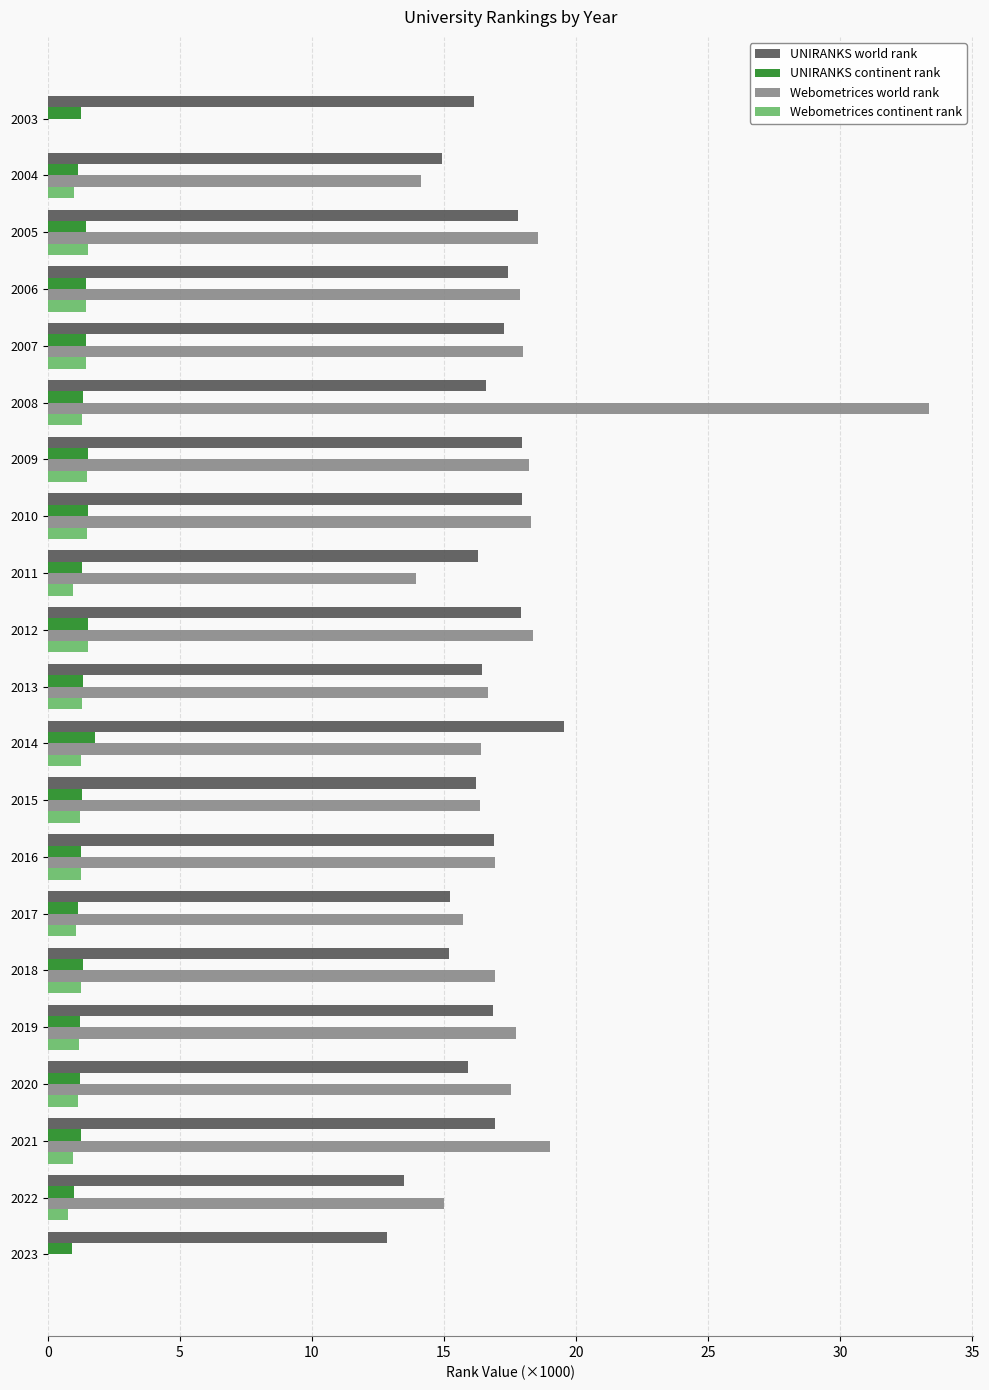

What is the total value across all series at 2004?

31.2